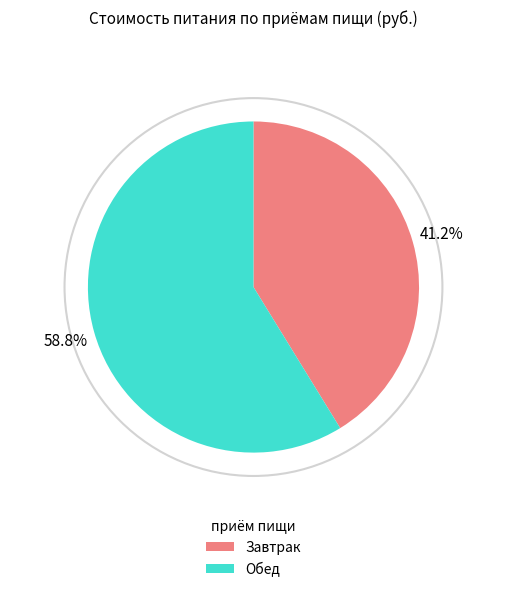

Count the number of slices in the pie.

2